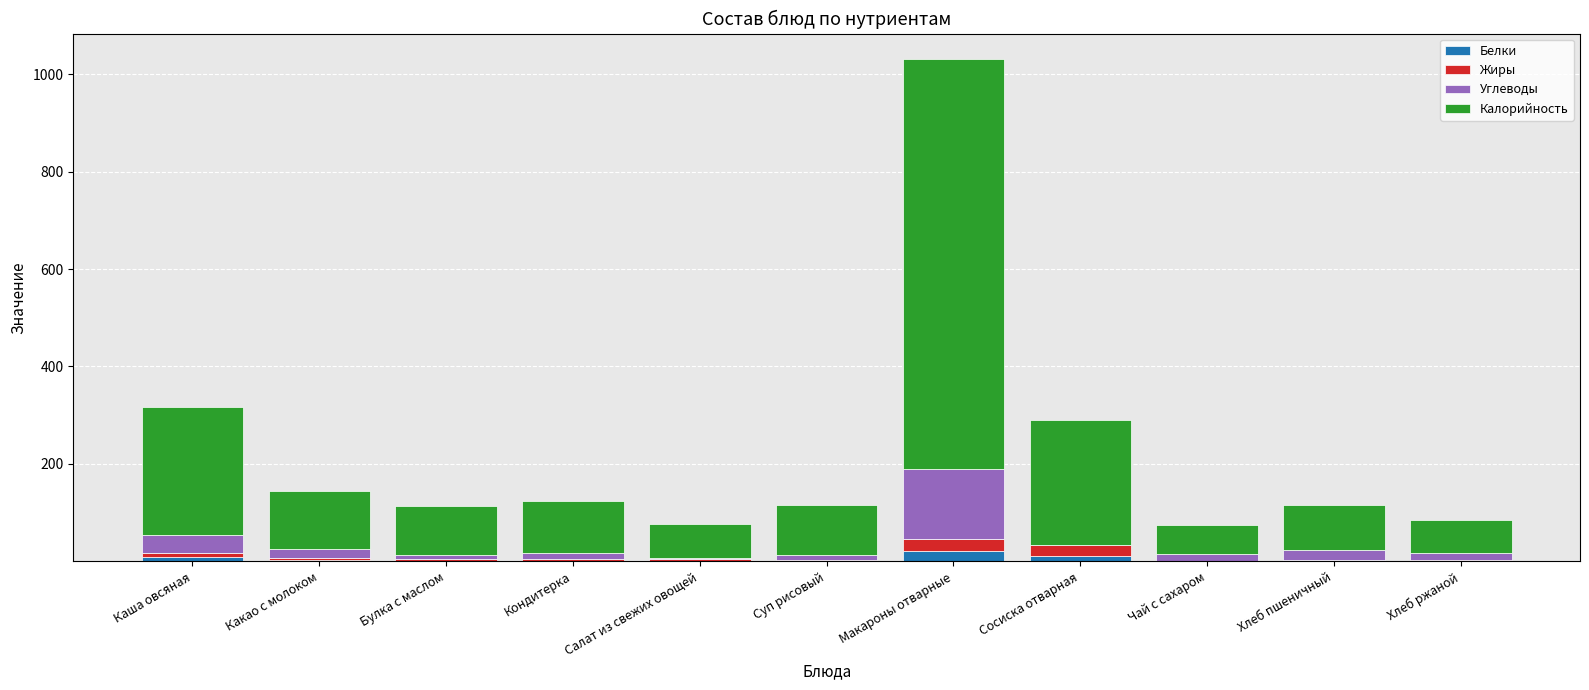

At which category is the sum across all series the highest?

Макароны отварные